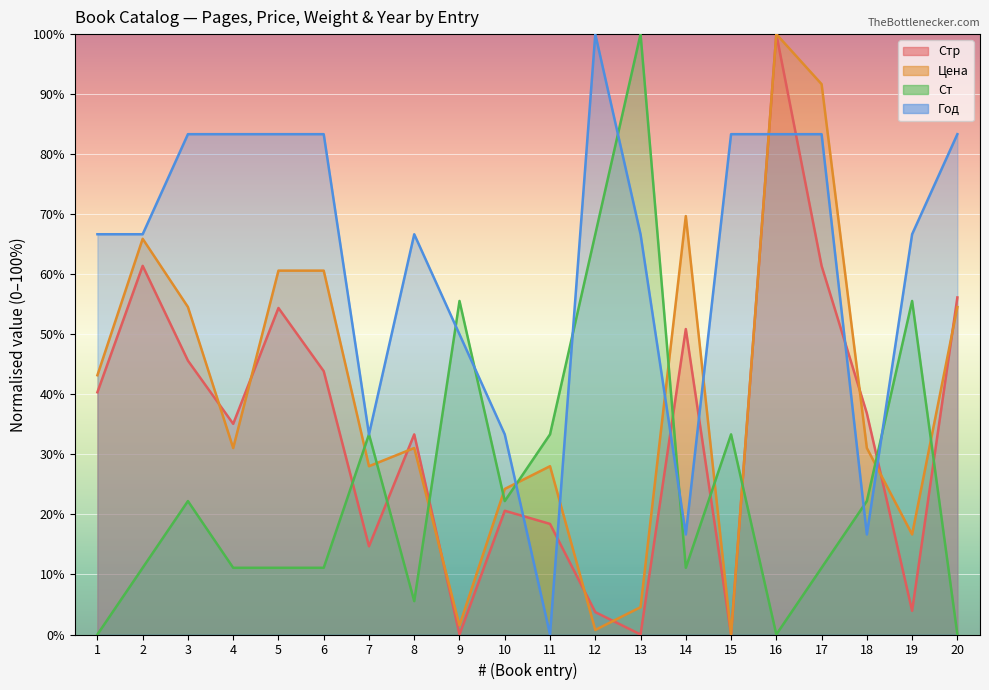

Is the value of Стр at 13 greater than the value of Ст at 13?

No